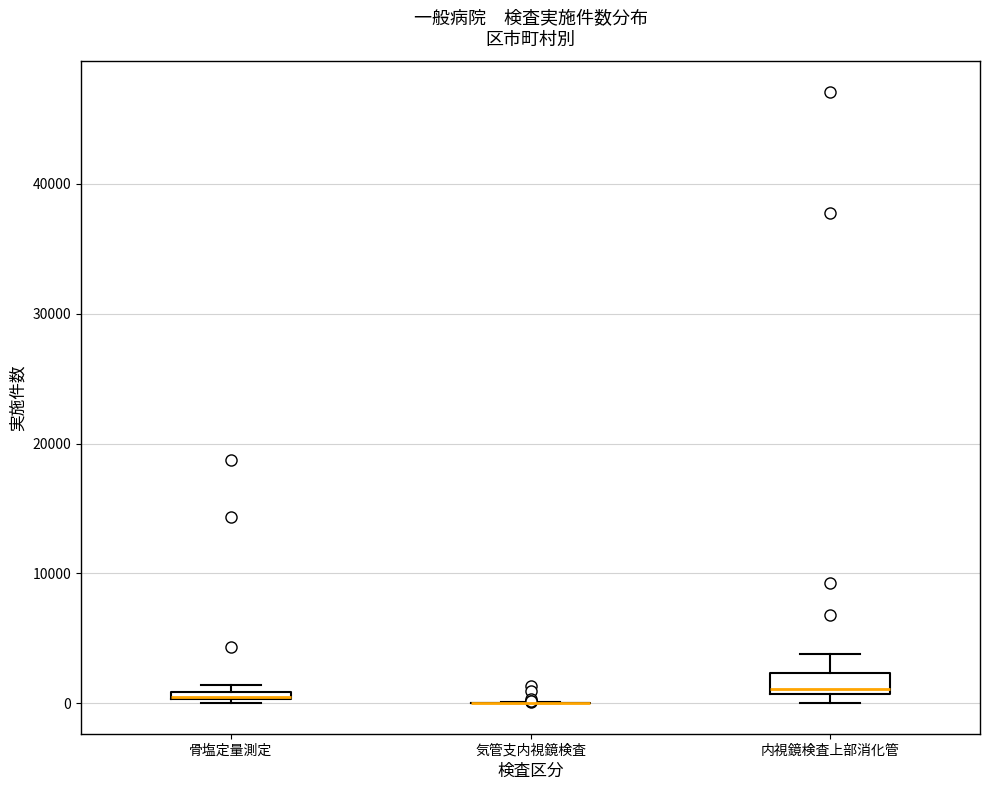

Where is the lower edge of the box for 内視鏡検査上部消化管 on the y-axis? The values are not printed on the chart, so give them approximately, as read against the axis.

1000